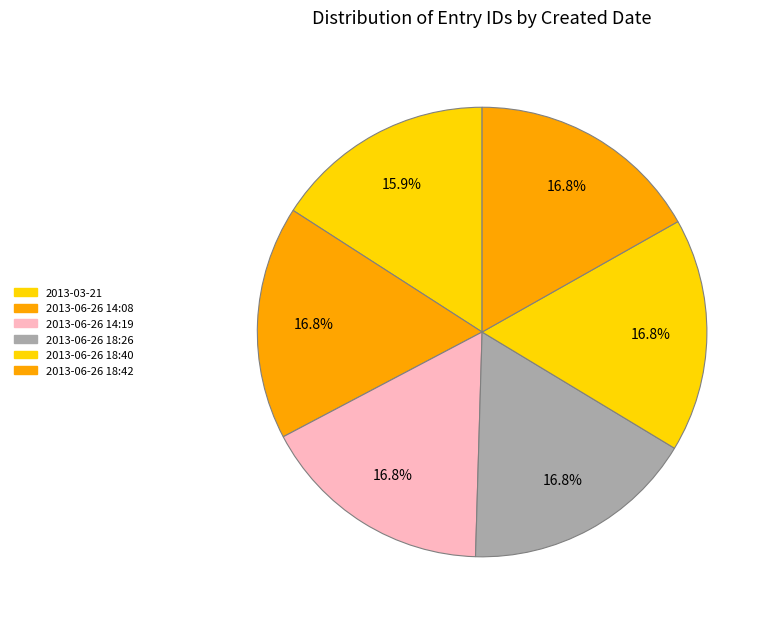

What portion of the pie excludes 2013-06-26 14:19?

83.2%